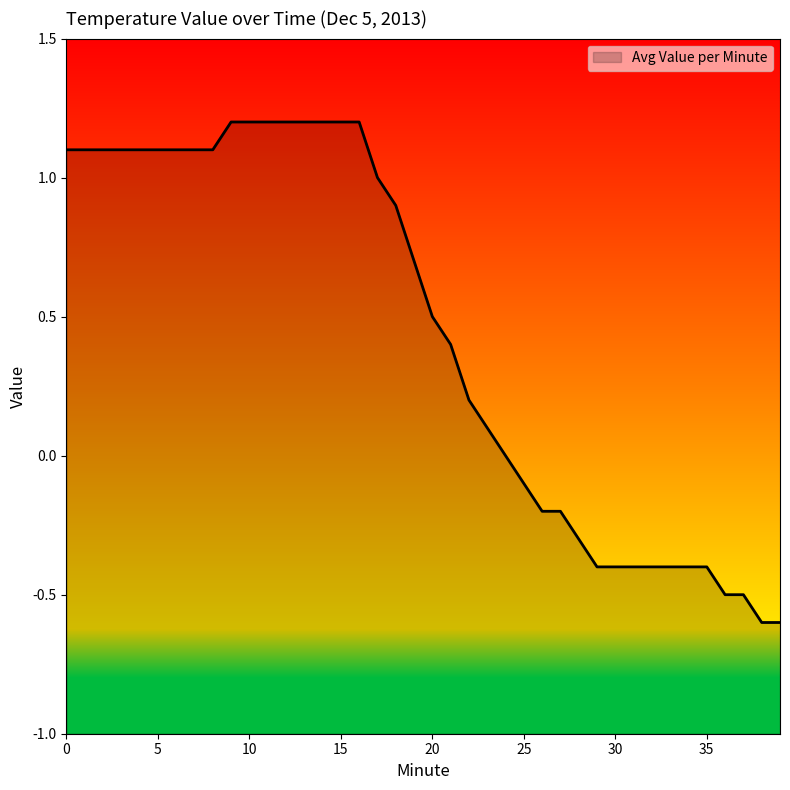

Is it true that the value at 1 is 1.1?

True